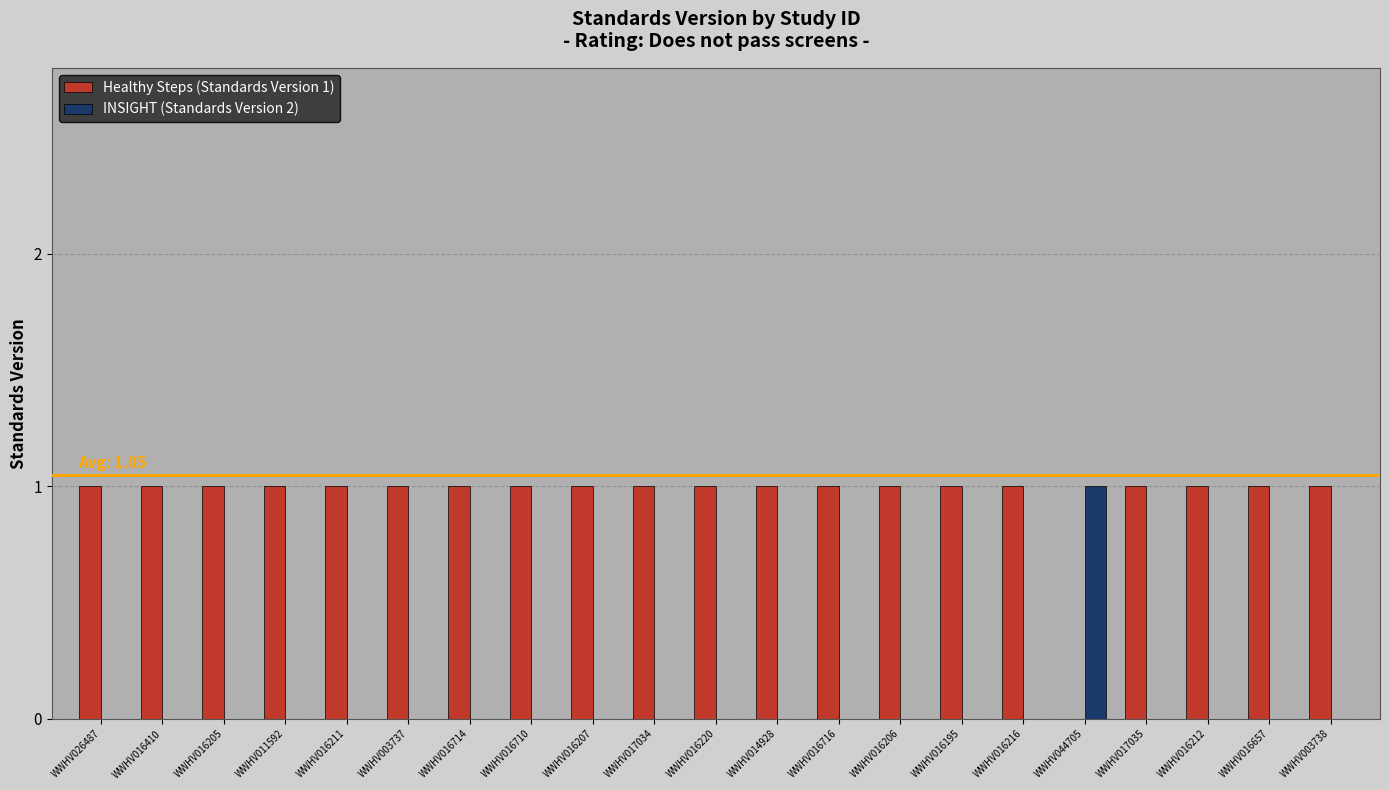

Is the value of Healthy Steps (Standards Version 1) at WWHV016195 greater than the value of INSIGHT (Standards Version 2) at WWHV026487?

Yes